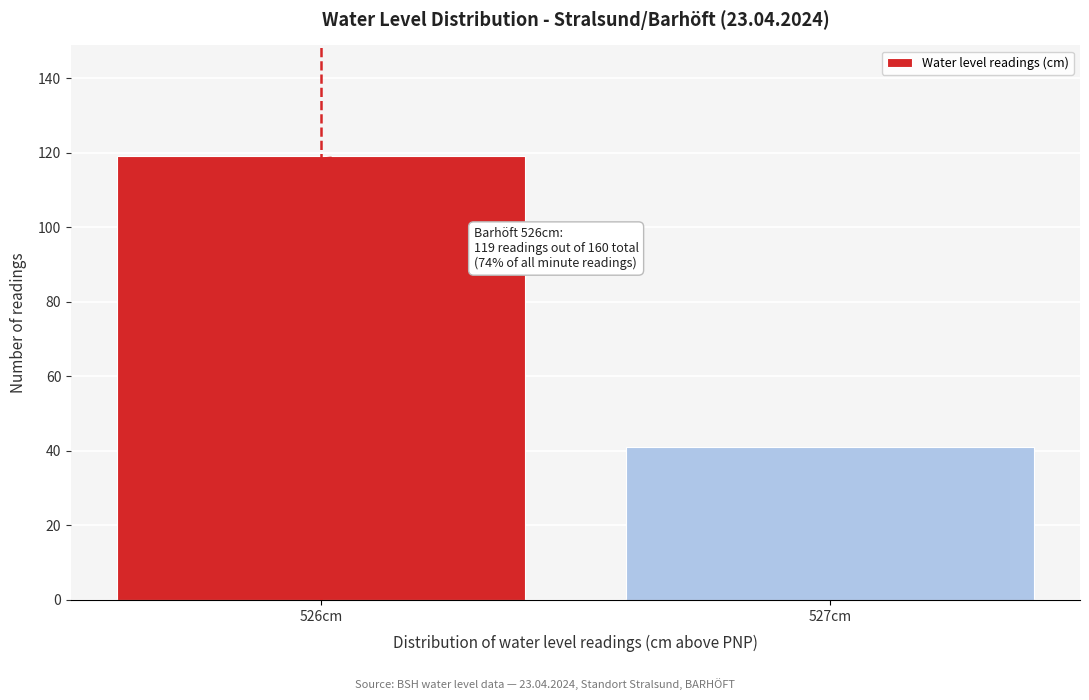

Reading left to right, list all the values displayed in this chart.

119	41